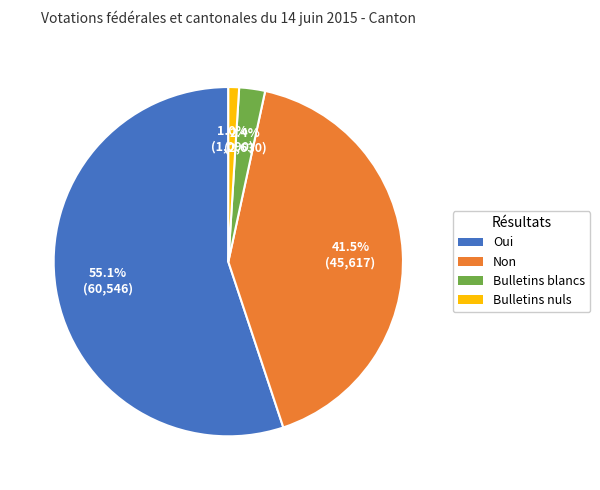

Which has a higher value, Bulletins nuls or Bulletins blancs?

Bulletins blancs